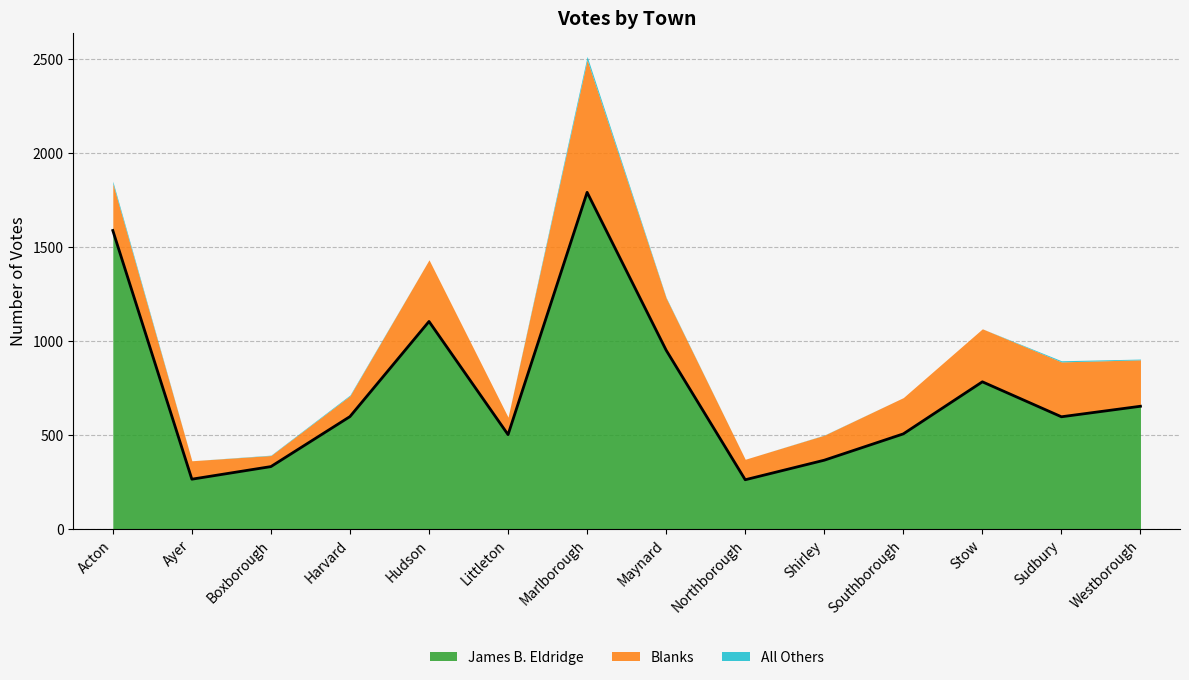

List the series in order of their peak value, lowest first.

All Others, Blanks, James B. Eldridge